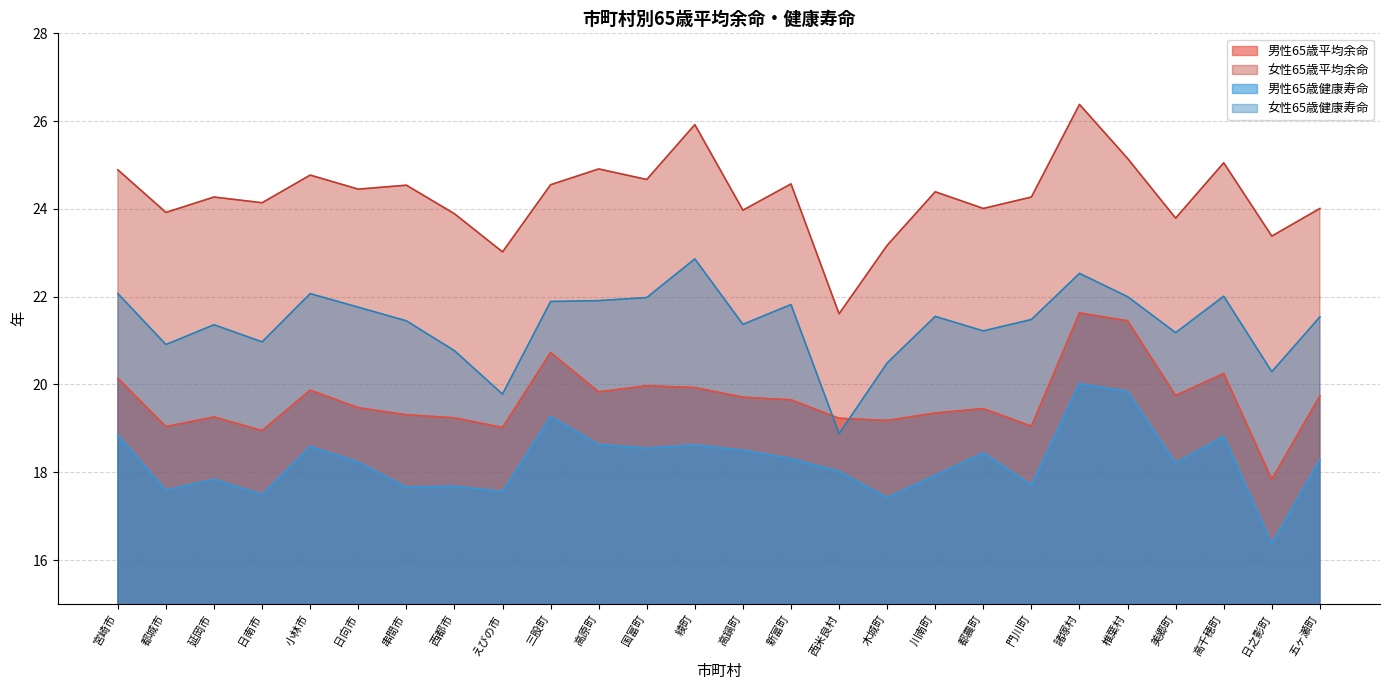

At which category does 男性65歳平均余命 reach its first local peak?

延岡市